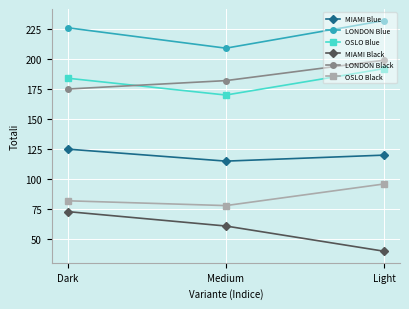

Does the chart display data point markers on the line(s)?

Yes